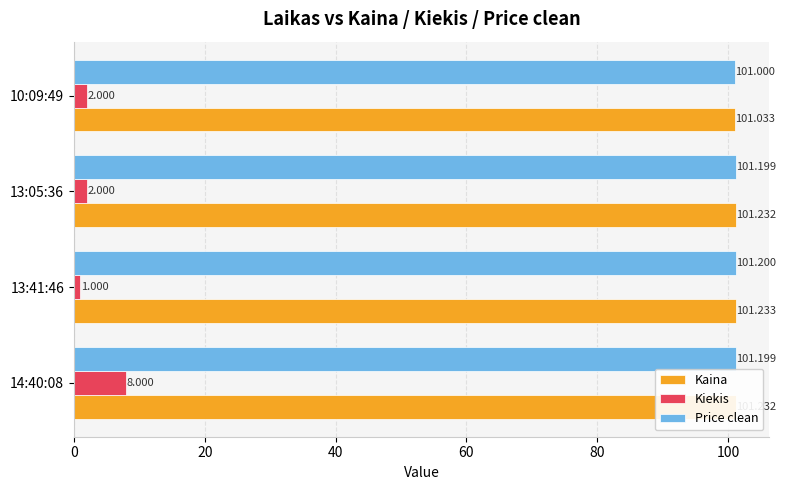

How many values in the Price clean series exceed 101?

3